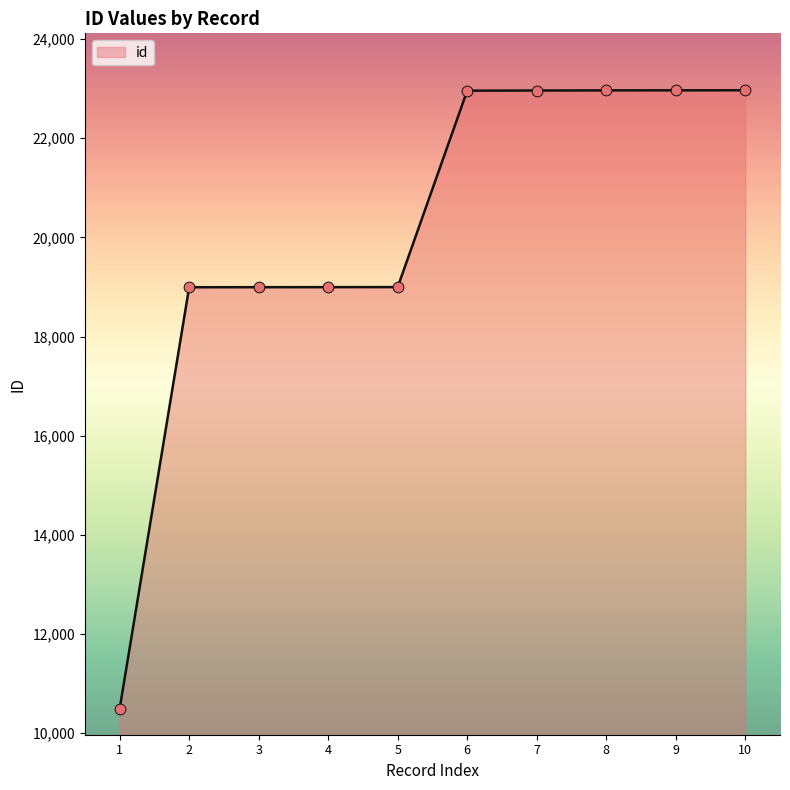

What is the change in value from 4 to 9?

+3969